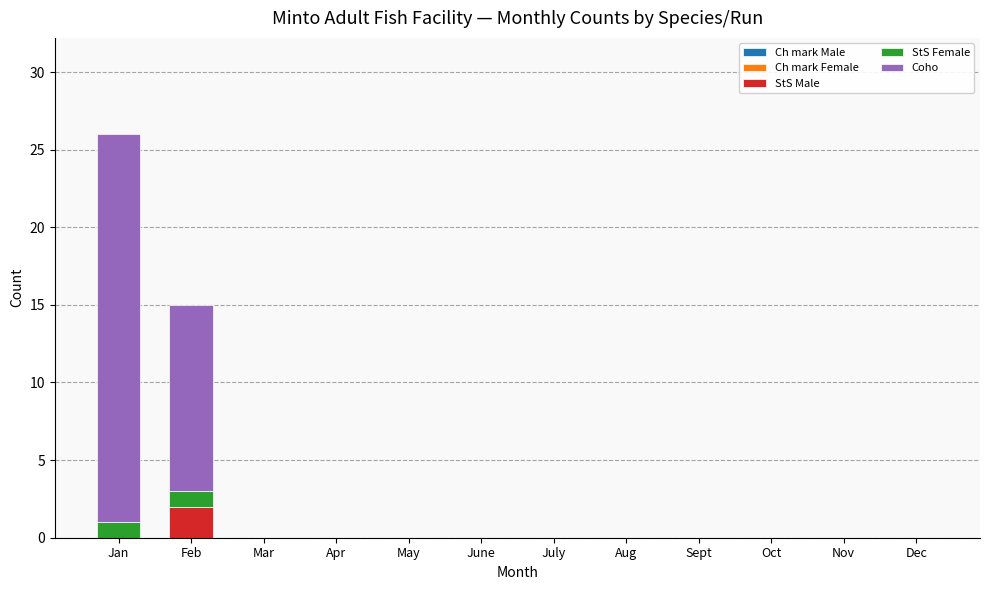

At which label does StS Male reach its peak?

Feb